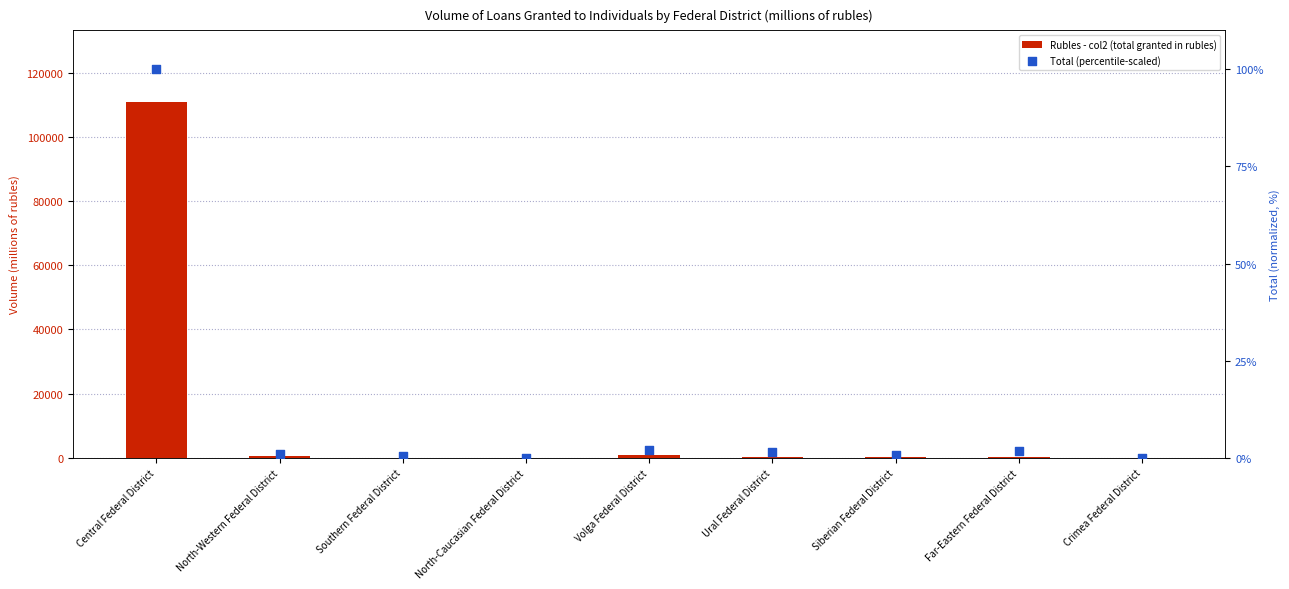

Which series contains the lowest Y value?

Rubles - col2 (total granted in rubles)